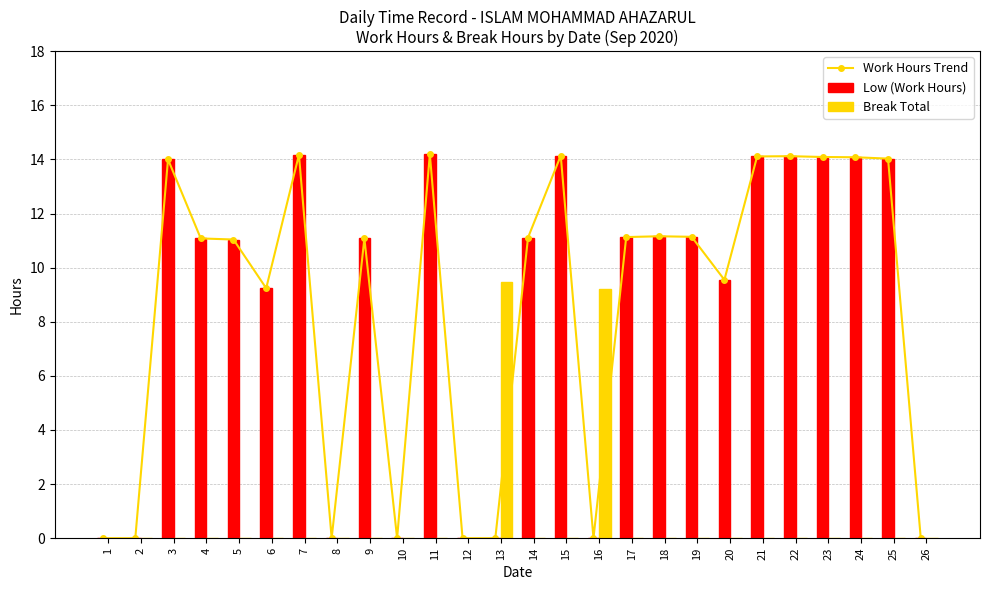

True or false: Break Total has a value of 5.6 at 8.

False